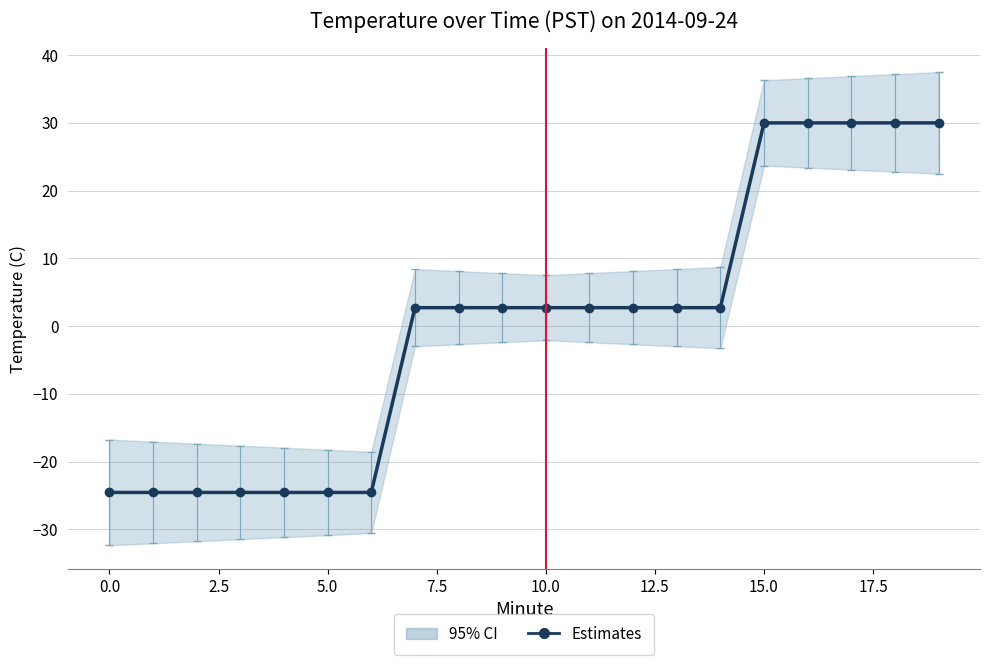

How many values are below zero?

7